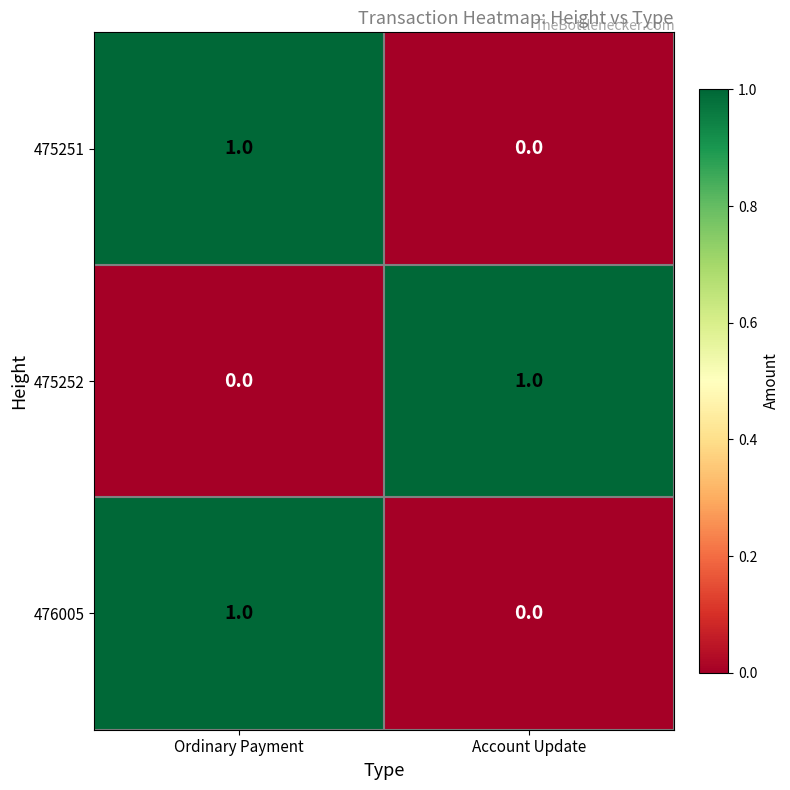

List the labels in order of 476005 value, smallest first.

Account Update, Ordinary Payment